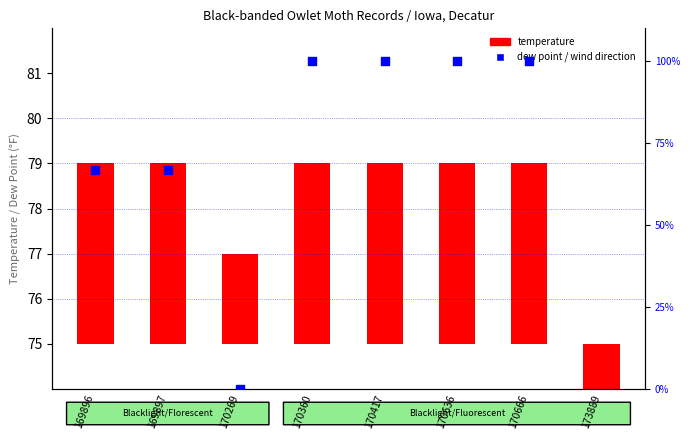

At which category is the sum across all series the highest?

170360